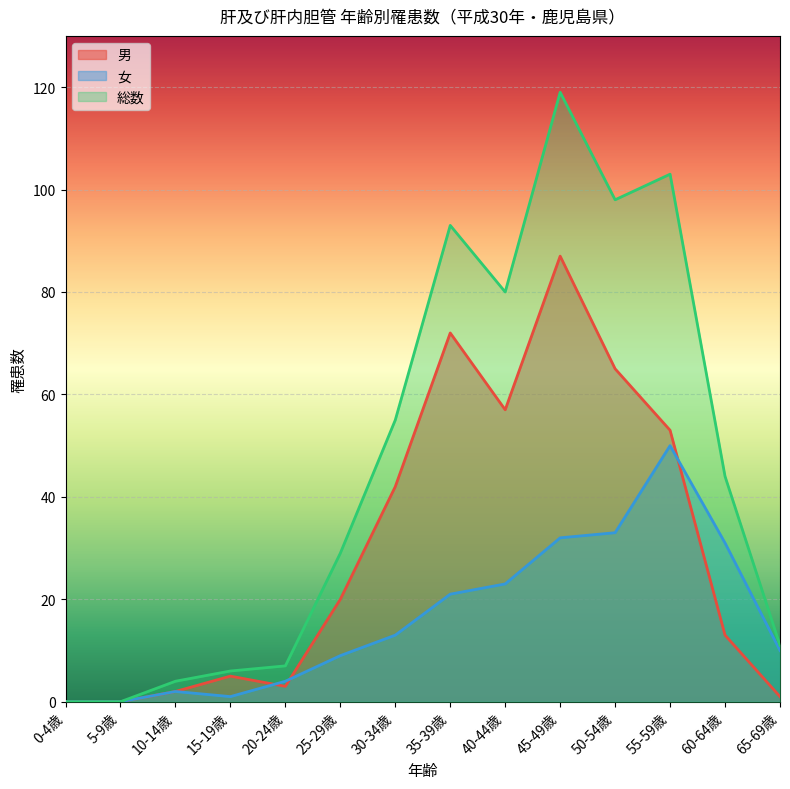

What is the sum of the 男 values at 35-39歳 and 20-24歳?

75